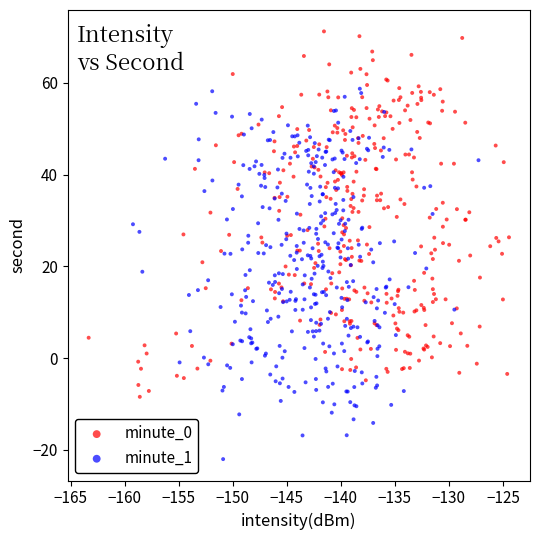

Which series reaches the maximum Y coordinate?

minute_0